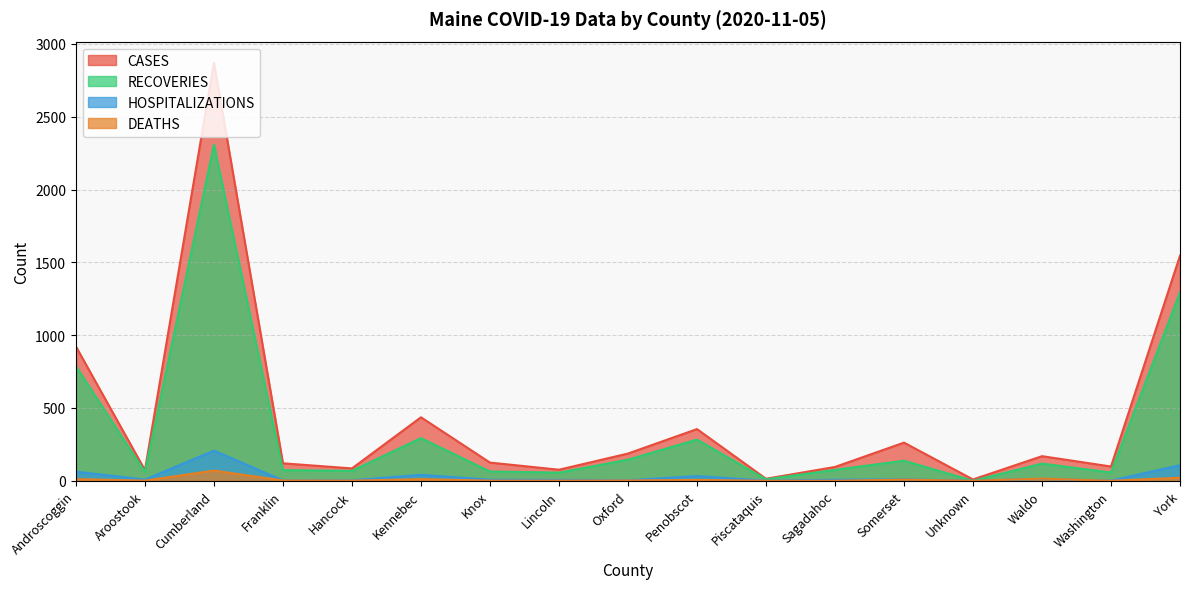

True or false: CASES and DEATHS cross at least once.

False